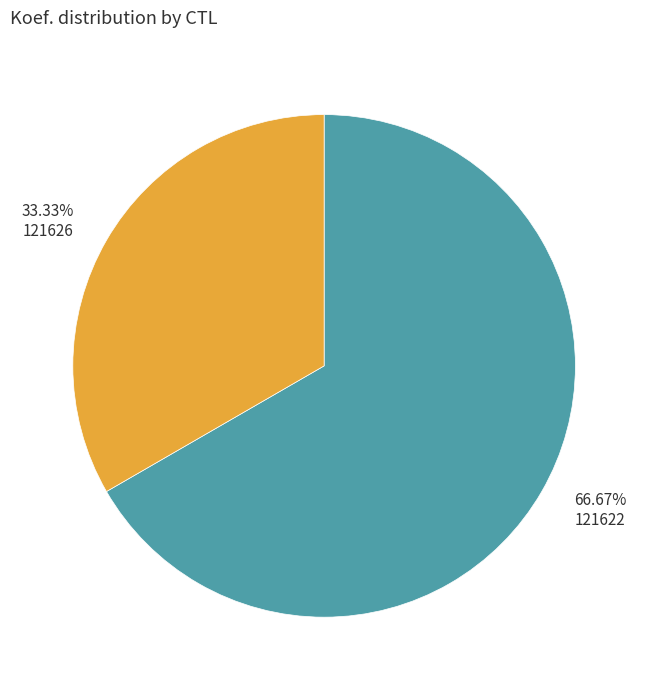

Count the number of slices in the pie.

2